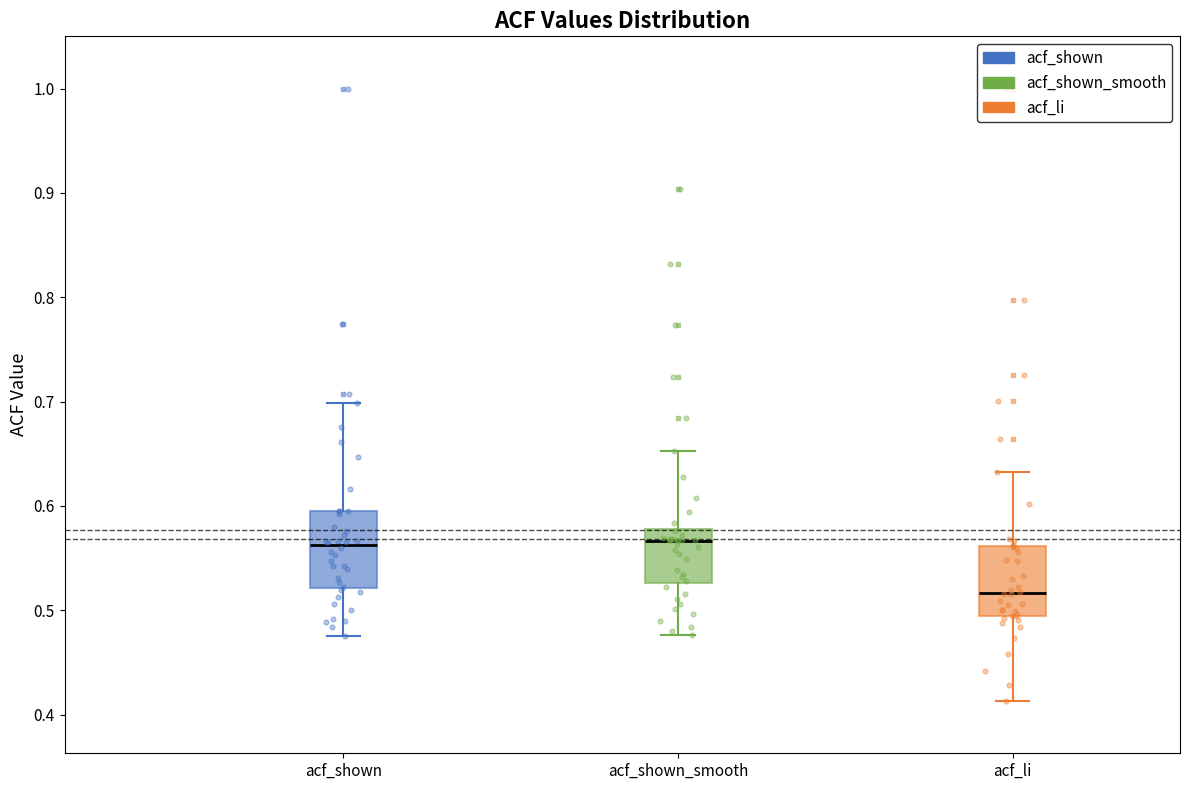

Reading left to right, read every box against the y-axis: the position of its median line, the range the box covers, and the ends of its whiskers. The values are not printed on the chart, so give them approximately, as read against the axis.

acf_shown: median 0.56, box 0.52 to 0.60, whiskers 0.48 to 0.70
acf_shown_smooth: median 0.57, box 0.53 to 0.58, whiskers 0.48 to 0.65
acf_li: median 0.52, box 0.50 to 0.56, whiskers 0.41 to 0.63